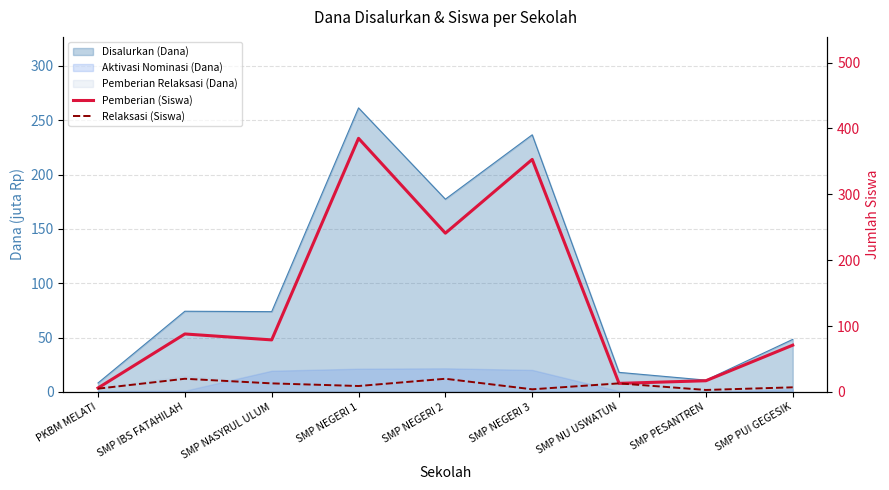

What is the label of the 5th point from the right?

SMP NEGERI 2